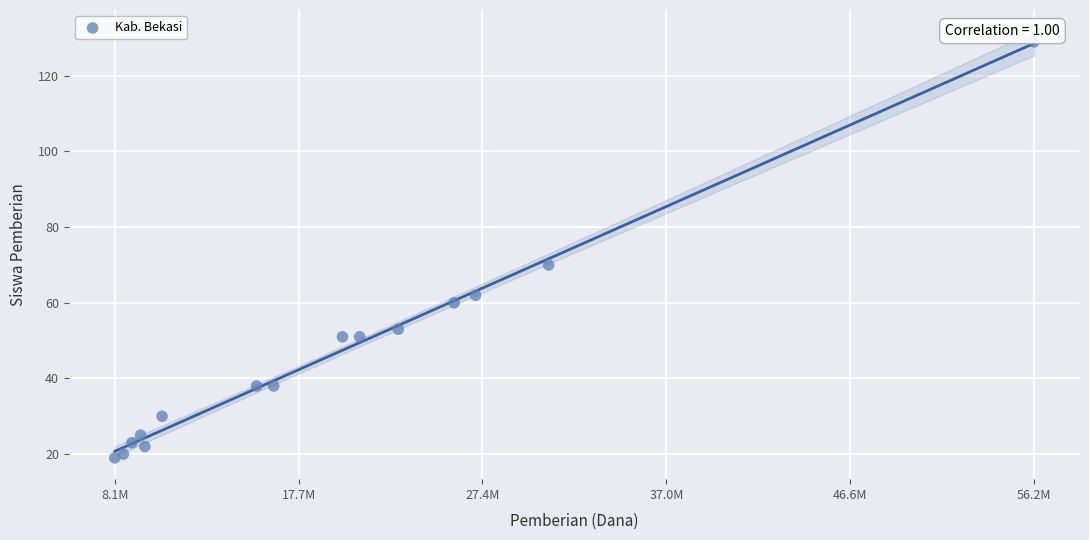

What Y value in the scatter plot is closest to 74?

70